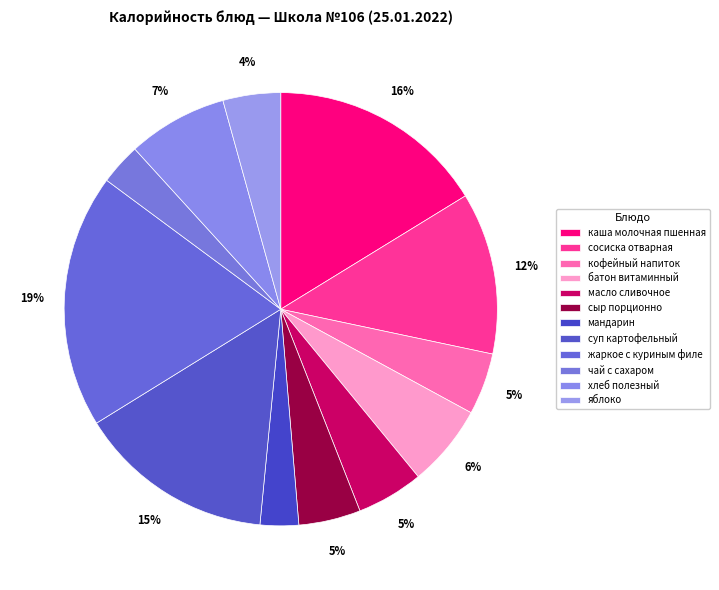

Count the number of slices in the pie.

12